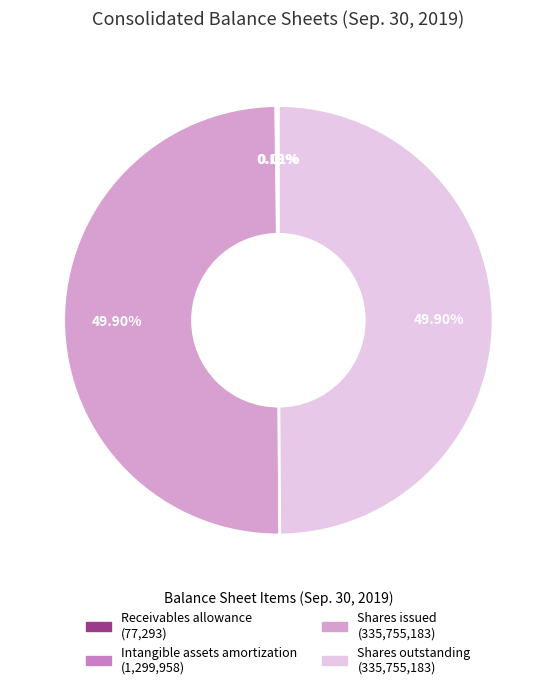

To the nearest percent, what is the difference between the largest and smallest slice percentages?

50%